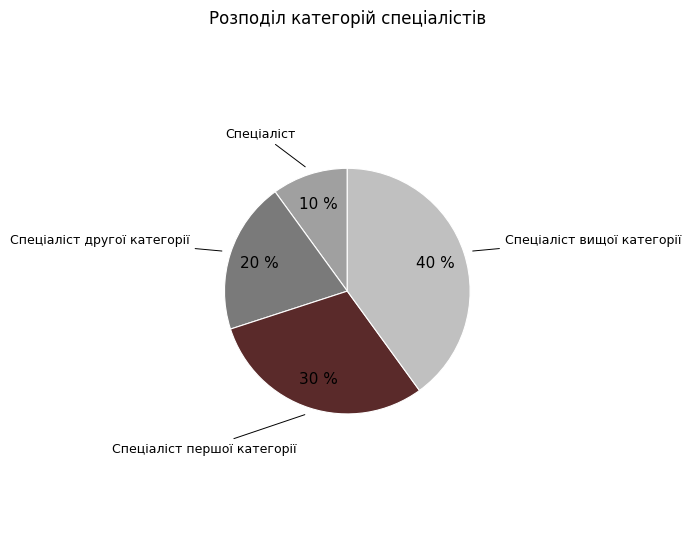

Is there any slice that represents more than half of the pie?

No